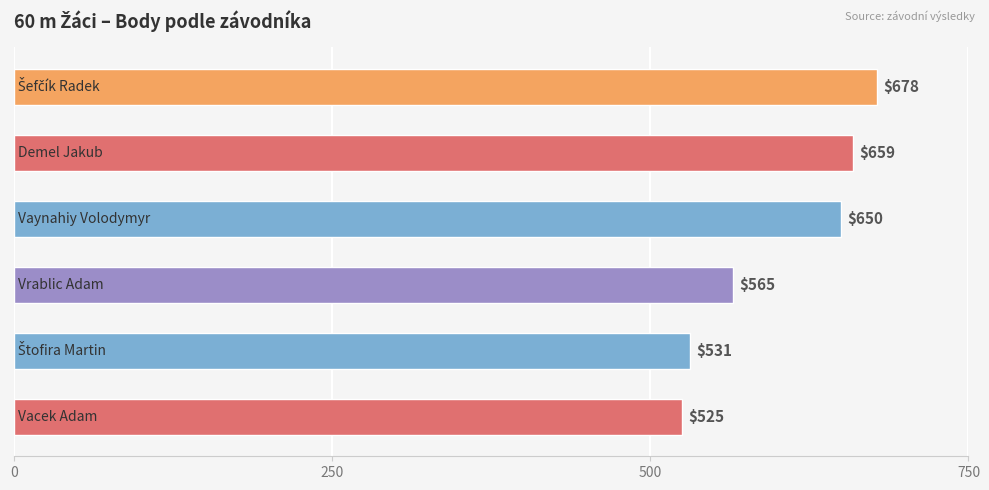

What is the greatest value displayed?

678